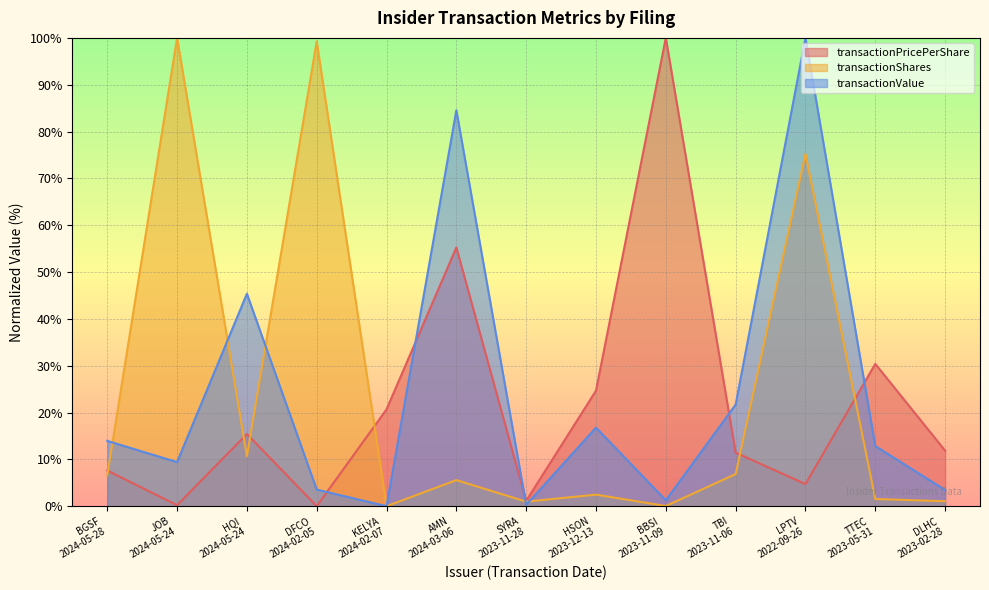

Where do transactionPricePerShare and transactionValue first cross each other?

DFCO
2024-02-05 and KELYA
2024-02-07